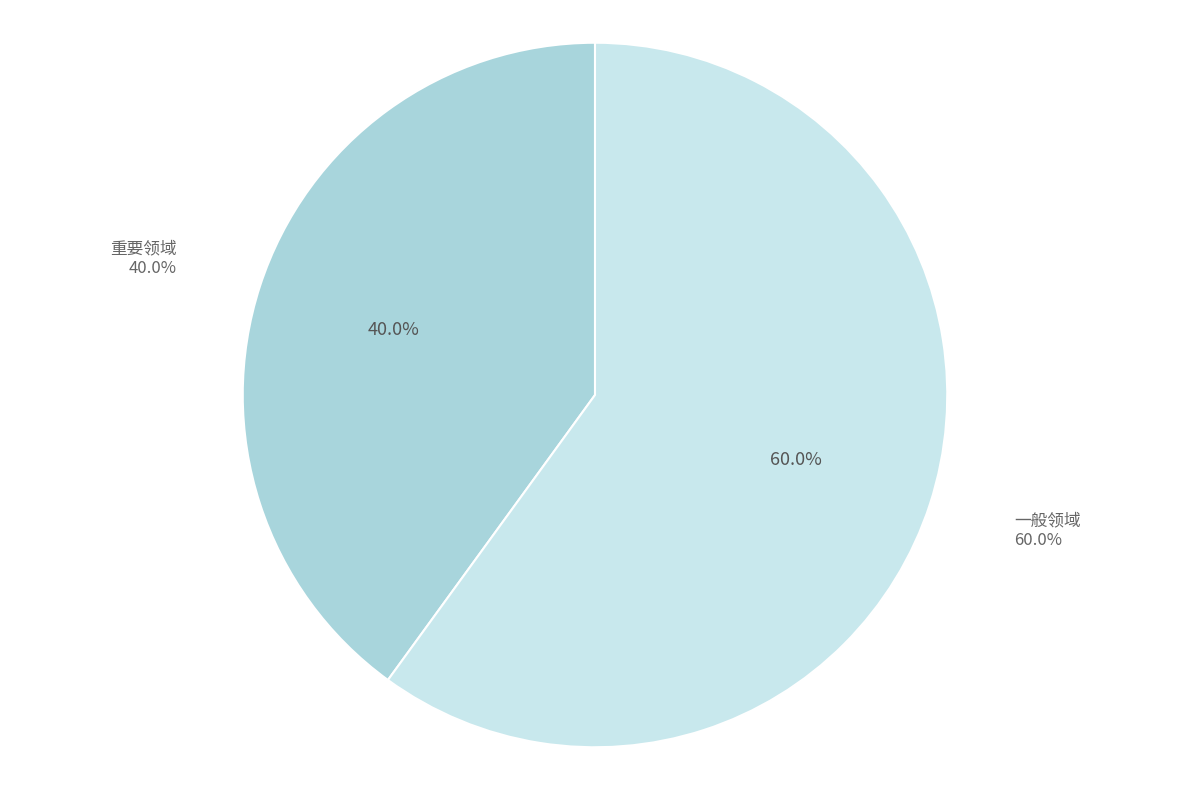

Is there any slice that represents more than half of the pie?

Yes